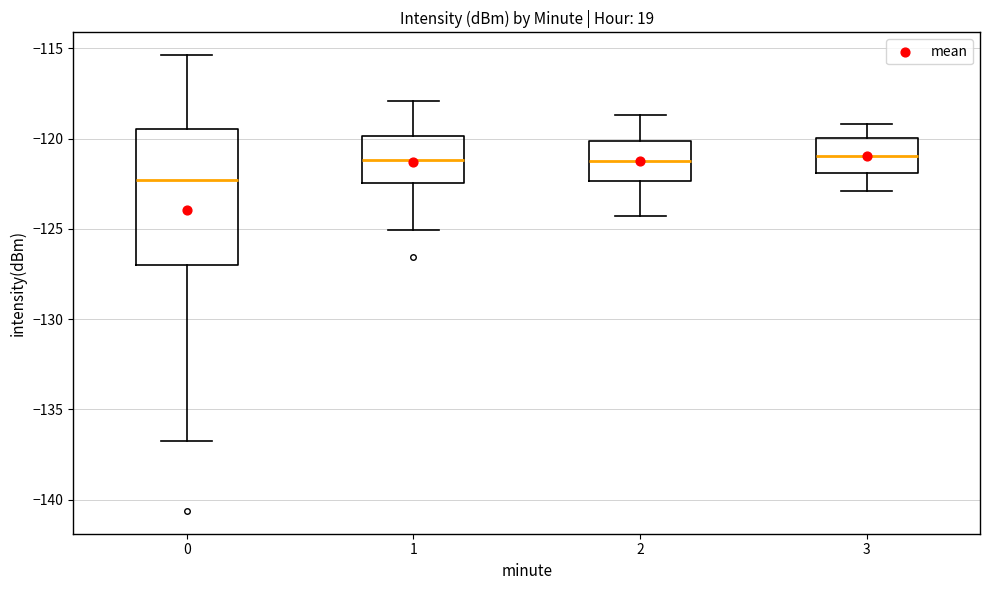

Reading left to right, read every box against the y-axis: the position of its median line, the range the box covers, and the ends of its whiskers. The values are not printed on the chart, so give them approximately, as read against the axis.

0: median -122.5, box -127.0 to -119.5, whiskers -136.5 to -115.5
1: median -121.0, box -122.5 to -120.0, whiskers -125.0 to -118.0
2: median -121.0, box -122.5 to -120.0, whiskers -124.5 to -118.5
3: median -121.0, box -122.0 to -120.0, whiskers -123.0 to -119.0